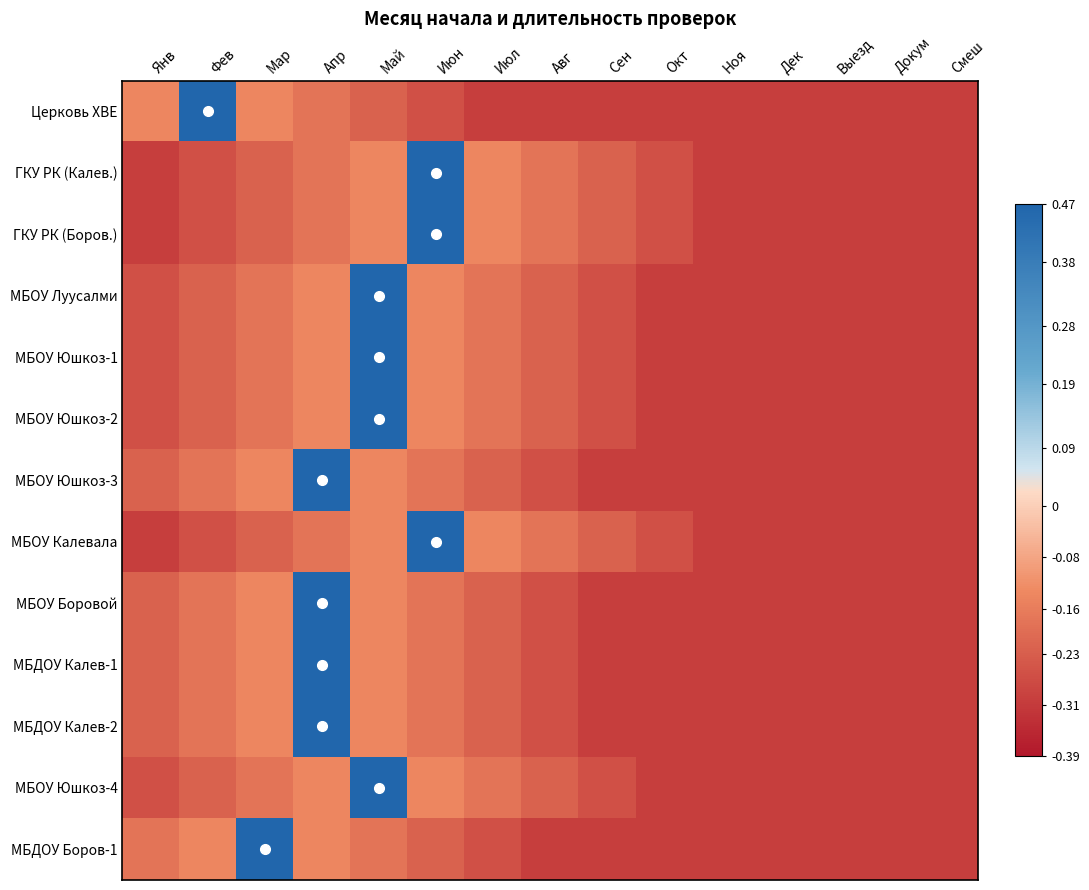

Reading right to left, extract all data points from this chart.

Церковь ХВЕ: Смеш=-0.3	Докум=-0.3	Выезд=-0.3	Дек=-0.3	Ноя=-0.3	Окт=-0.3	Сен=-0.3	Авг=-0.3	Июл=-0.3	Июн=-0.3	Май=-0.2	Апр=-0.2	Мар=-0.1	Фев=0.5	Янв=-0.1
ГКУ РК (Калев.): Смеш=-0.3	Докум=-0.3	Выезд=-0.3	Дек=-0.3	Ноя=-0.3	Окт=-0.3	Сен=-0.2	Авг=-0.2	Июл=-0.1	Июн=0.5	Май=-0.1	Апр=-0.2	Мар=-0.2	Фев=-0.3	Янв=-0.3
ГКУ РК (Боров.): Смеш=-0.3	Докум=-0.3	Выезд=-0.3	Дек=-0.3	Ноя=-0.3	Окт=-0.3	Сен=-0.2	Авг=-0.2	Июл=-0.1	Июн=0.5	Май=-0.1	Апр=-0.2	Мар=-0.2	Фев=-0.3	Янв=-0.3
МБОУ Луусалми: Смеш=-0.3	Докум=-0.3	Выезд=-0.3	Дек=-0.3	Ноя=-0.3	Окт=-0.3	Сен=-0.3	Авг=-0.2	Июл=-0.2	Июн=-0.1	Май=0.5	Апр=-0.1	Мар=-0.2	Фев=-0.2	Янв=-0.3
МБОУ Юшкоз-1: Смеш=-0.3	Докум=-0.3	Выезд=-0.3	Дек=-0.3	Ноя=-0.3	Окт=-0.3	Сен=-0.3	Авг=-0.2	Июл=-0.2	Июн=-0.1	Май=0.5	Апр=-0.1	Мар=-0.2	Фев=-0.2	Янв=-0.3
МБОУ Юшкоз-2: Смеш=-0.3	Докум=-0.3	Выезд=-0.3	Дек=-0.3	Ноя=-0.3	Окт=-0.3	Сен=-0.3	Авг=-0.2	Июл=-0.2	Июн=-0.1	Май=0.5	Апр=-0.1	Мар=-0.2	Фев=-0.2	Янв=-0.3
МБОУ Юшкоз-3: Смеш=-0.3	Докум=-0.3	Выезд=-0.3	Дек=-0.3	Ноя=-0.3	Окт=-0.3	Сен=-0.3	Авг=-0.3	Июл=-0.2	Июн=-0.2	Май=-0.1	Апр=0.5	Мар=-0.1	Фев=-0.2	Янв=-0.2
МБОУ Калевала: Смеш=-0.3	Докум=-0.3	Выезд=-0.3	Дек=-0.3	Ноя=-0.3	Окт=-0.3	Сен=-0.2	Авг=-0.2	Июл=-0.1	Июн=0.5	Май=-0.1	Апр=-0.2	Мар=-0.2	Фев=-0.3	Янв=-0.3
МБОУ Боровой: Смеш=-0.3	Докум=-0.3	Выезд=-0.3	Дек=-0.3	Ноя=-0.3	Окт=-0.3	Сен=-0.3	Авг=-0.3	Июл=-0.2	Июн=-0.2	Май=-0.1	Апр=0.5	Мар=-0.1	Фев=-0.2	Янв=-0.2
МБДОУ Калев-1: Смеш=-0.3	Докум=-0.3	Выезд=-0.3	Дек=-0.3	Ноя=-0.3	Окт=-0.3	Сен=-0.3	Авг=-0.3	Июл=-0.2	Июн=-0.2	Май=-0.1	Апр=0.5	Мар=-0.1	Фев=-0.2	Янв=-0.2
МБДОУ Калев-2: Смеш=-0.3	Докум=-0.3	Выезд=-0.3	Дек=-0.3	Ноя=-0.3	Окт=-0.3	Сен=-0.3	Авг=-0.3	Июл=-0.2	Июн=-0.2	Май=-0.1	Апр=0.5	Мар=-0.1	Фев=-0.2	Янв=-0.2
МБОУ Юшкоз-4: Смеш=-0.3	Докум=-0.3	Выезд=-0.3	Дек=-0.3	Ноя=-0.3	Окт=-0.3	Сен=-0.3	Авг=-0.2	Июл=-0.2	Июн=-0.1	Май=0.5	Апр=-0.1	Мар=-0.2	Фев=-0.2	Янв=-0.3
МБДОУ Боров-1: Смеш=-0.3	Докум=-0.3	Выезд=-0.3	Дек=-0.3	Ноя=-0.3	Окт=-0.3	Сен=-0.3	Авг=-0.3	Июл=-0.3	Июн=-0.2	Май=-0.2	Апр=-0.1	Мар=0.5	Фев=-0.1	Янв=-0.2